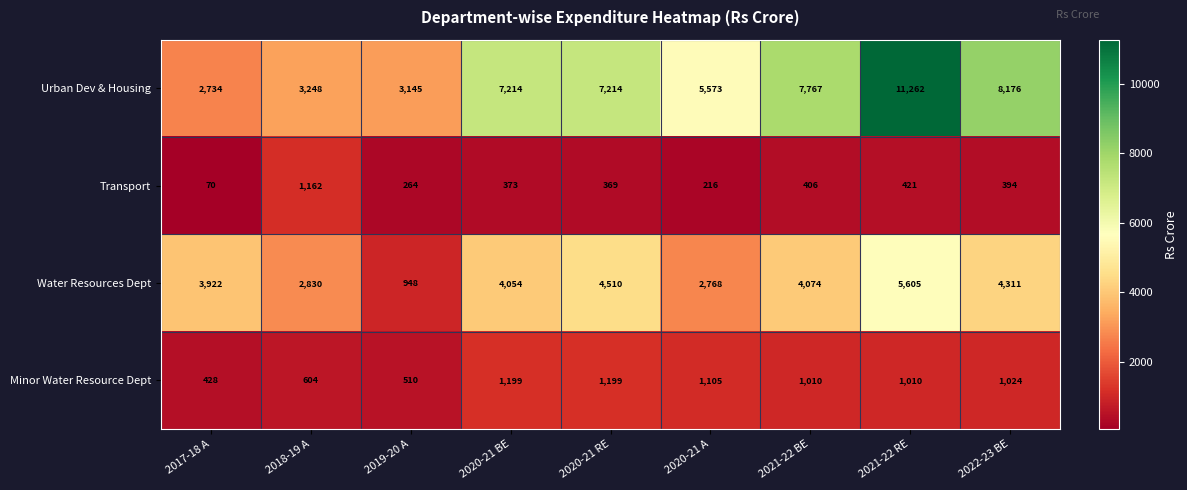

What is the difference between the highest and lowest values at 2020-21 A?

5357